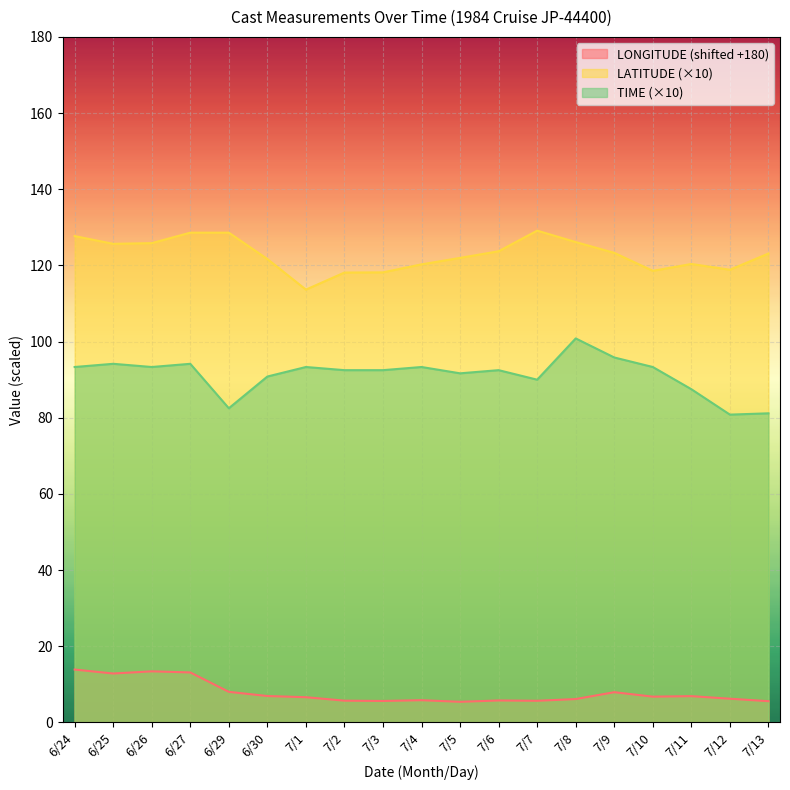

True or false: LATITUDE and LONGITUDE intersect in this chart.

False